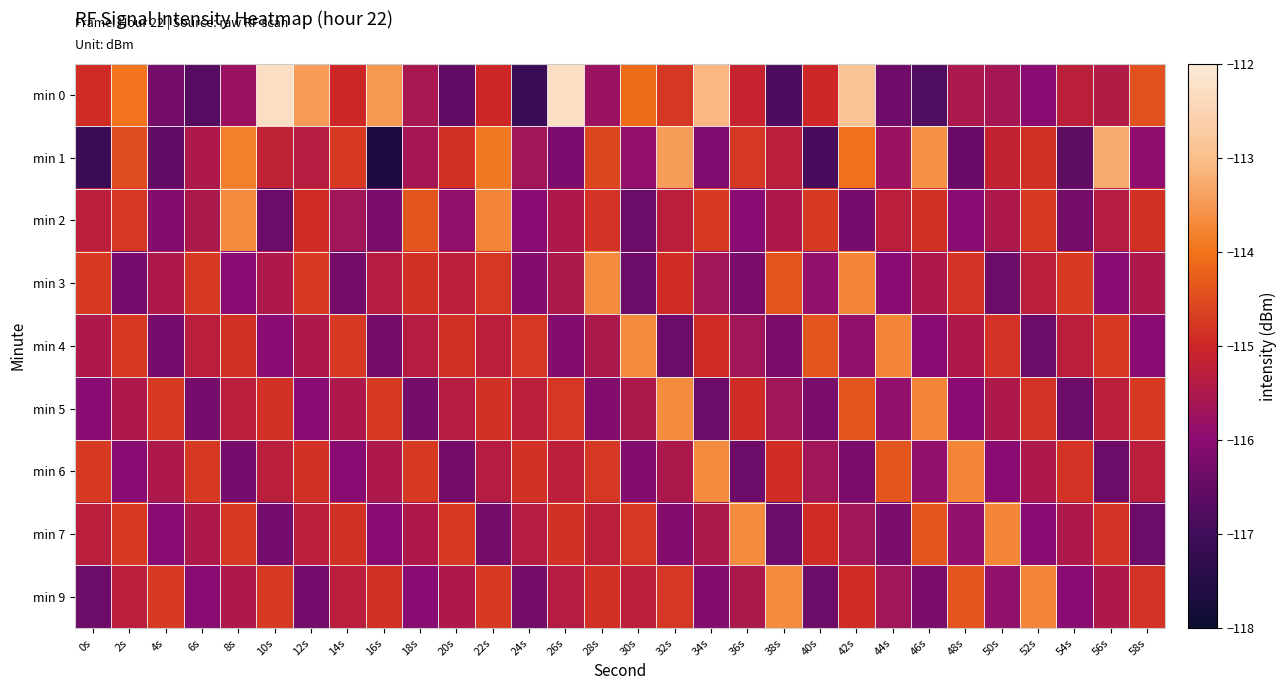

At 42s, list the series in order from smallest to largest.

min 2, min 6, min 4, min 7, min 9, min 5, min 1, min 3, min 0